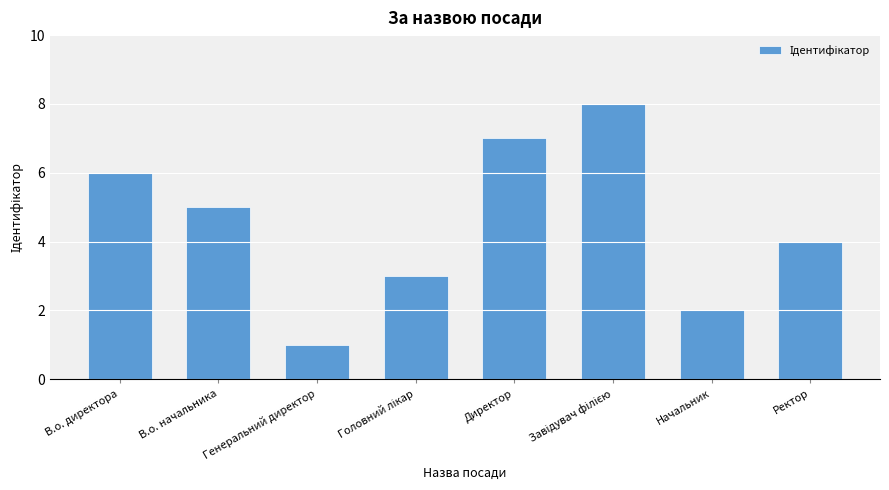

Between В.о. директора and В.о. начальника, which is larger?

В.о. директора